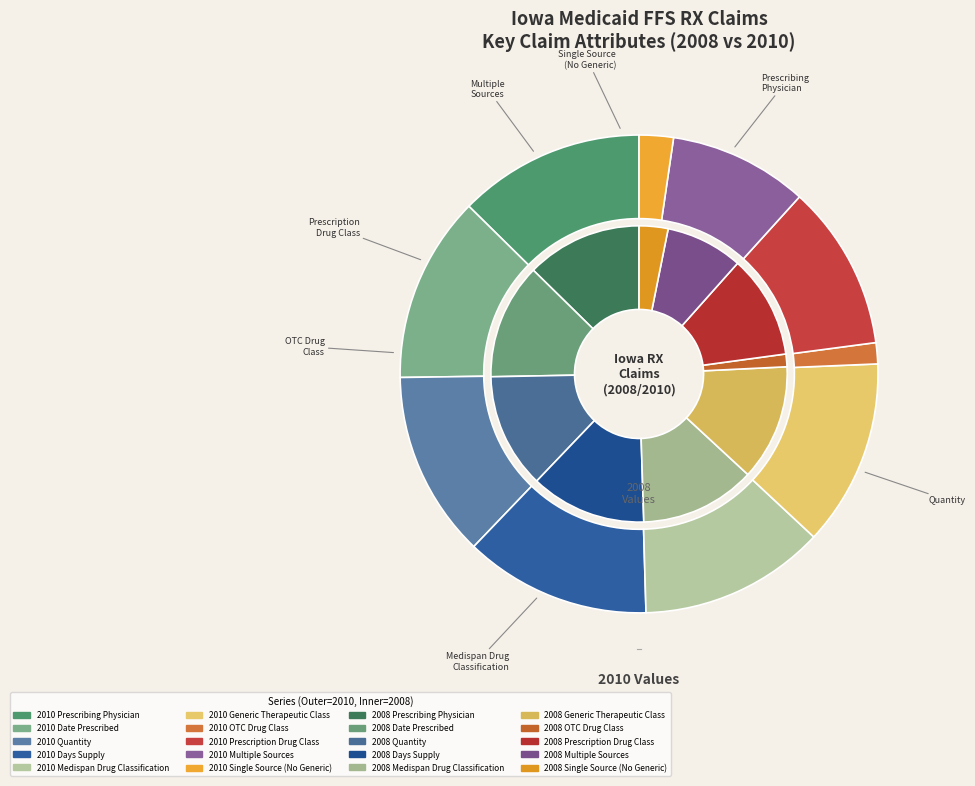

Does any single category account for the majority?

No